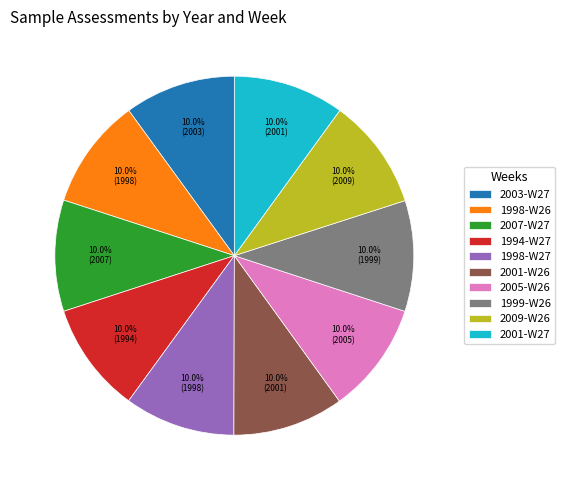

What is the ratio of the value at 2005-W26 to the value at 2001-W26?

1.0